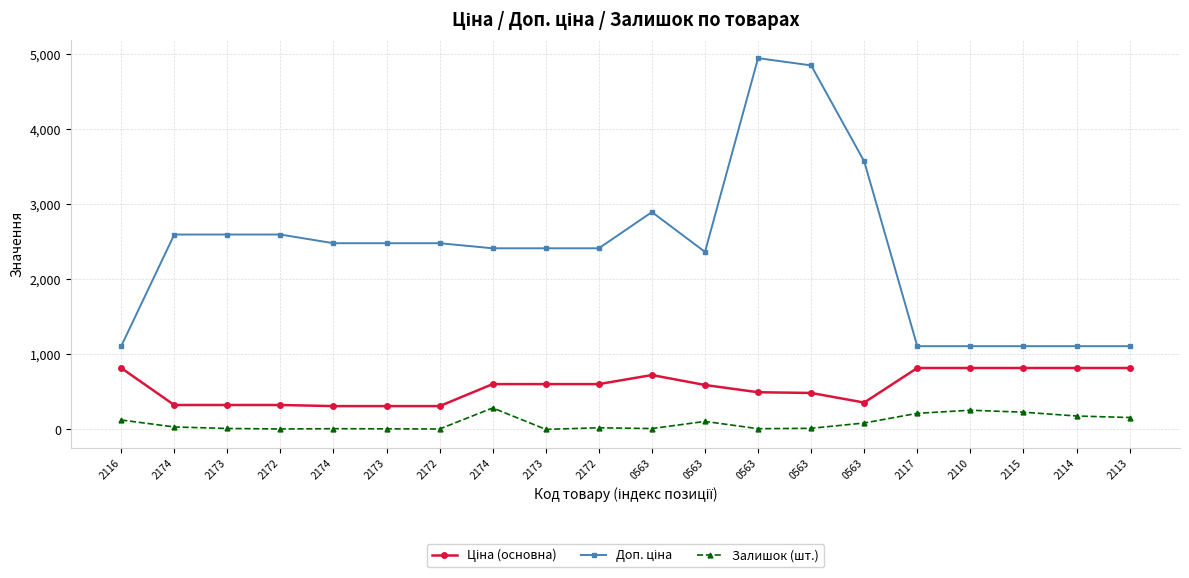

How many lines are shown in the chart?

3